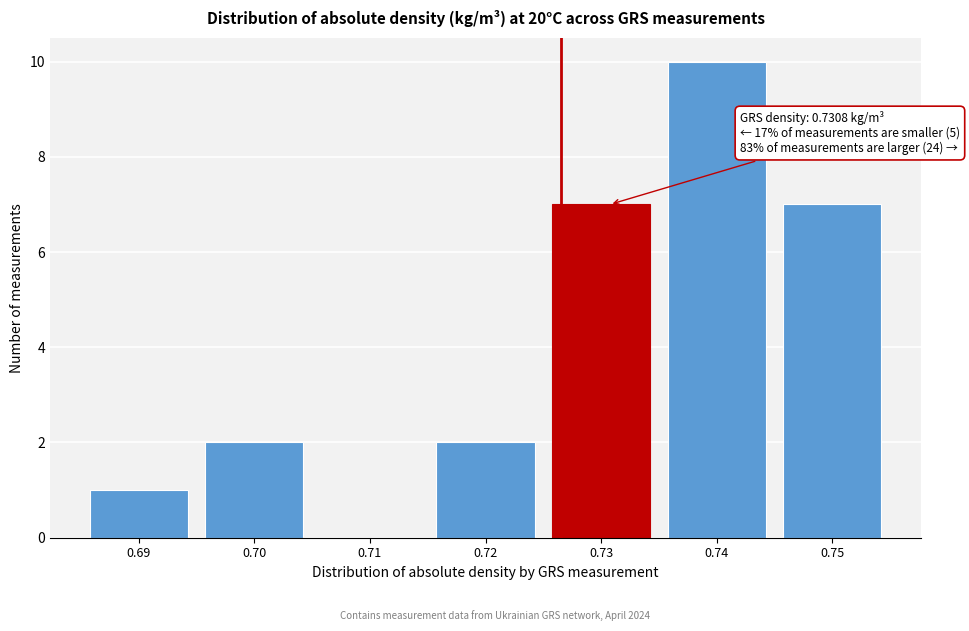

Reading left to right, what are all the values shown in this chart?

0.69=1	0.70=2	0.71=0	0.72=2	0.73=7	0.74=10	0.75=7